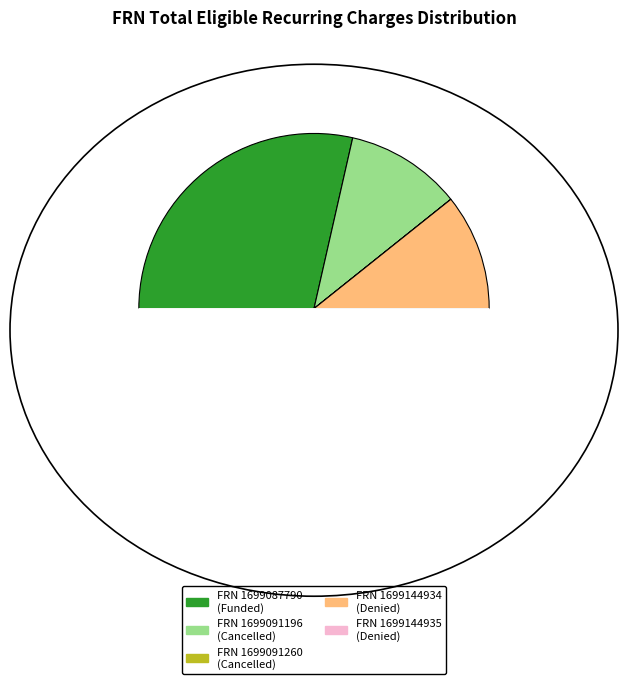

To the nearest percent, what is the average slice percentage?

20%